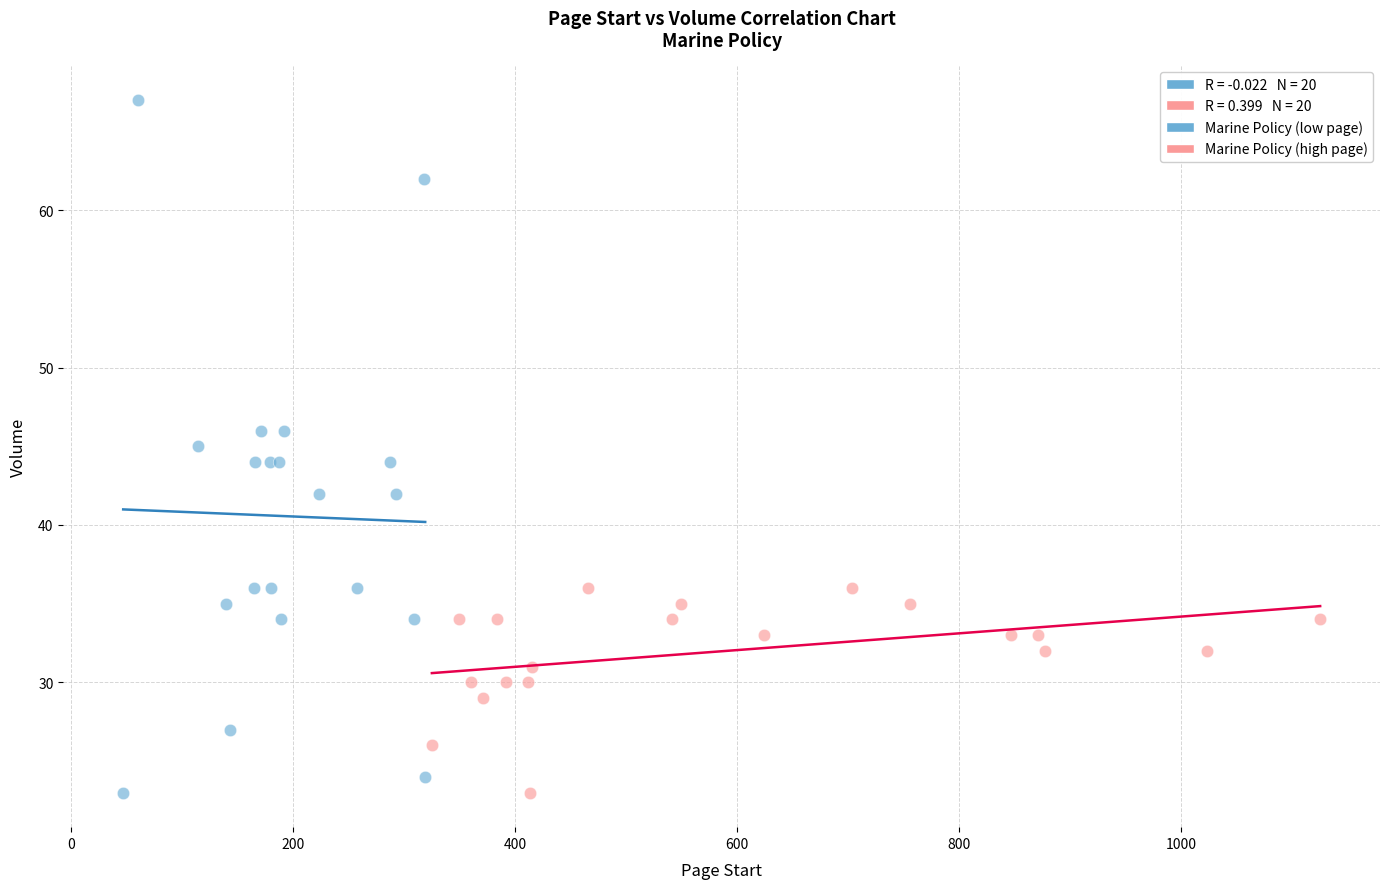

Which series contains the highest Y value?

Marine Policy (low page)